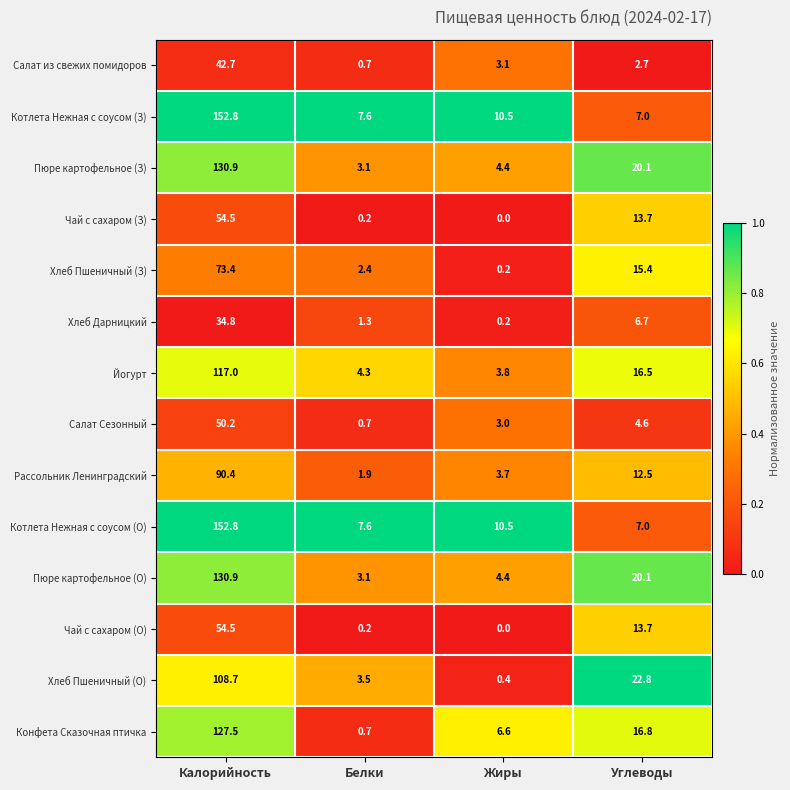

What is the approximate value of Котлета Нежная с соусом (О) at Жиры?

10.5